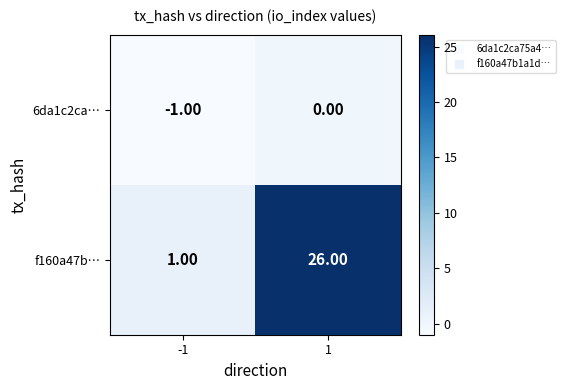

Is the value of 6da1c2ca… at 1 greater than the value of f160a47b… at 1?

No